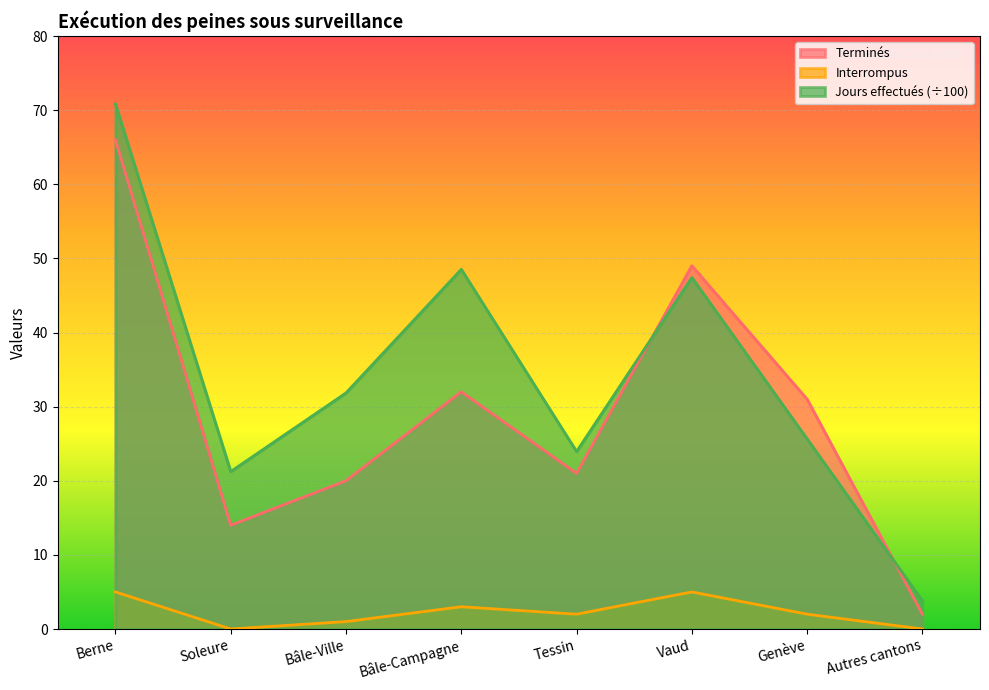

At Tessin, list the series in order from largest to smallest.

Jours effectués (÷100), Terminés, Interrompus